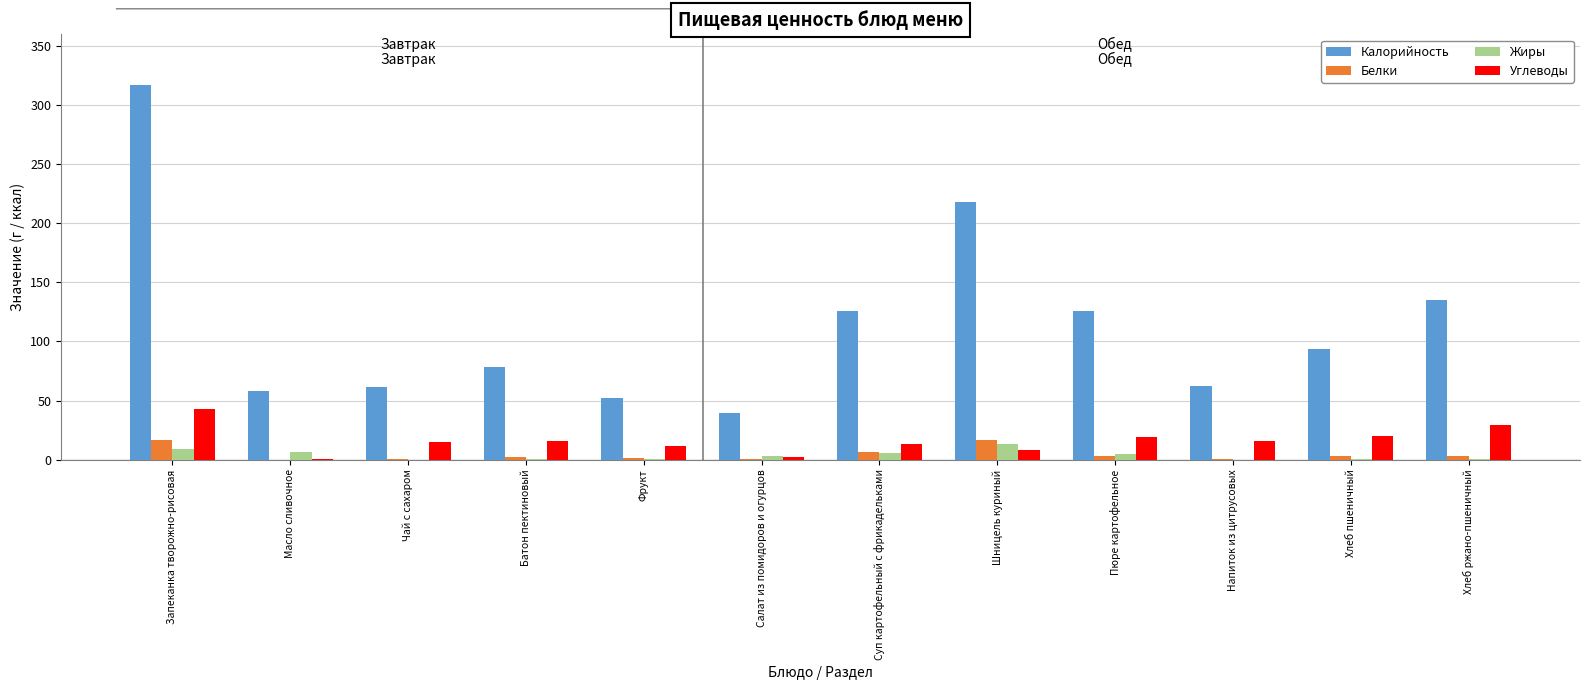

What are all the series names shown in the legend?

Калорийность, Белки, Жиры, Углеводы